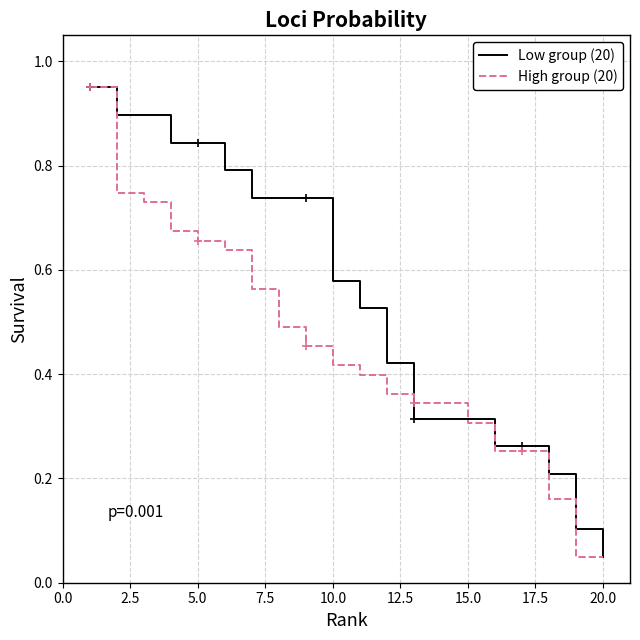

At which label does Low group (20) reach its minimum?

20.0